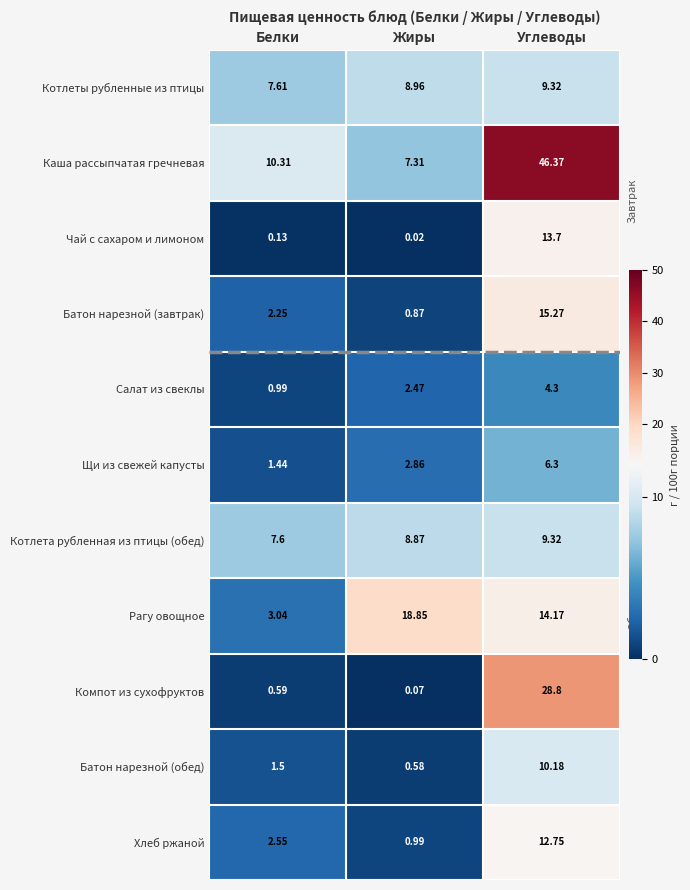

Which series has the largest total across all categories?

Каша рассыпчатая гречневая